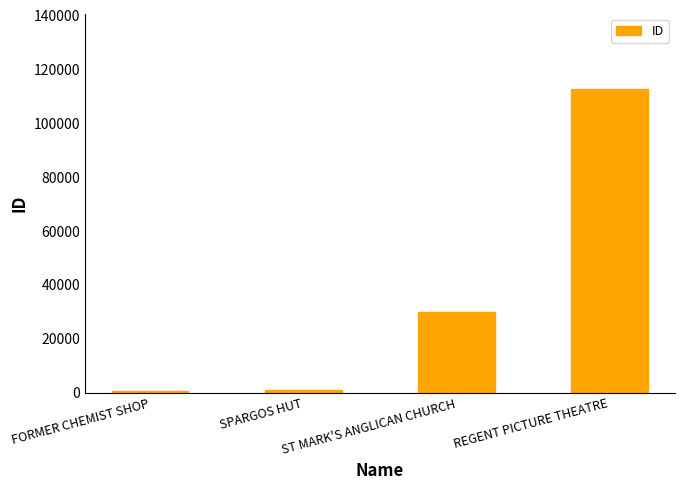

What is the difference between the maximum and minimum values?

112093